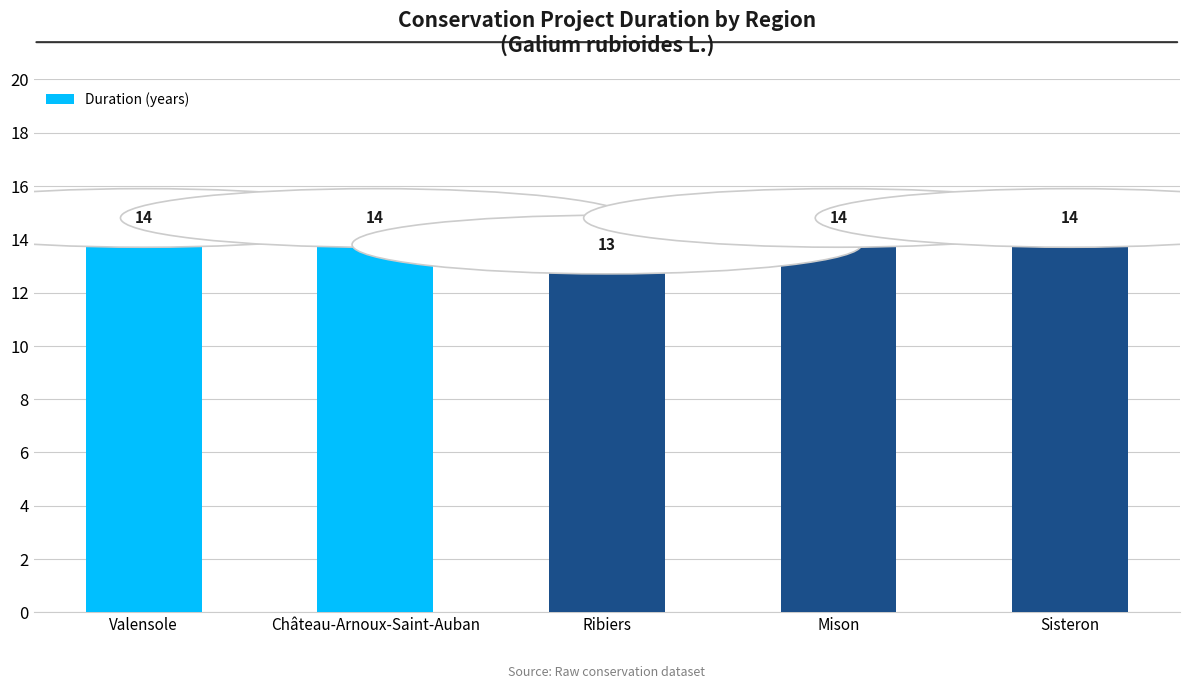

The chart shows a value of 14 at Mison. True or false?

True